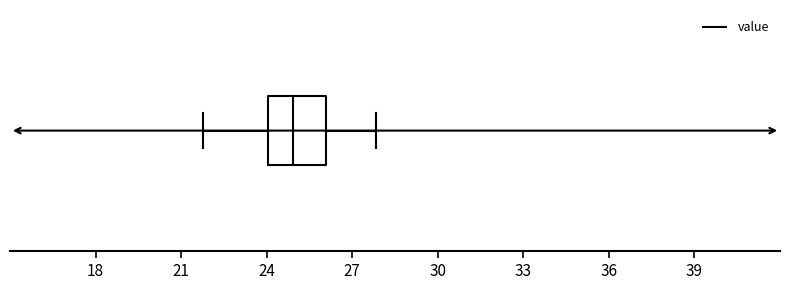

Where is the left edge of the box on the x-axis? The values are not printed on the chart, so give them approximately, as read against the axis.

24